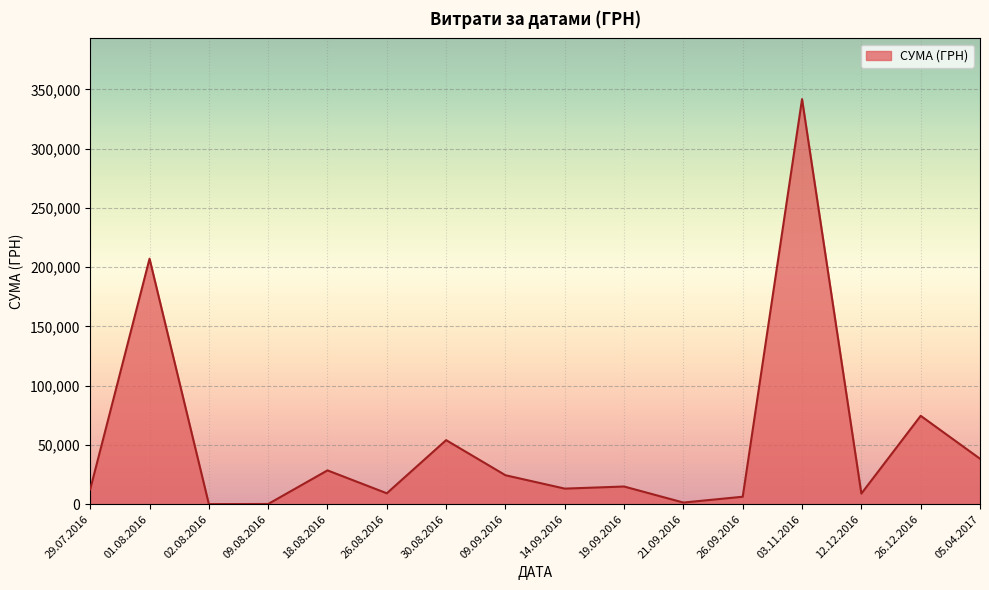

What is the ratio of the value at 14.09.2016 to the value at 12.12.2016?

1.5